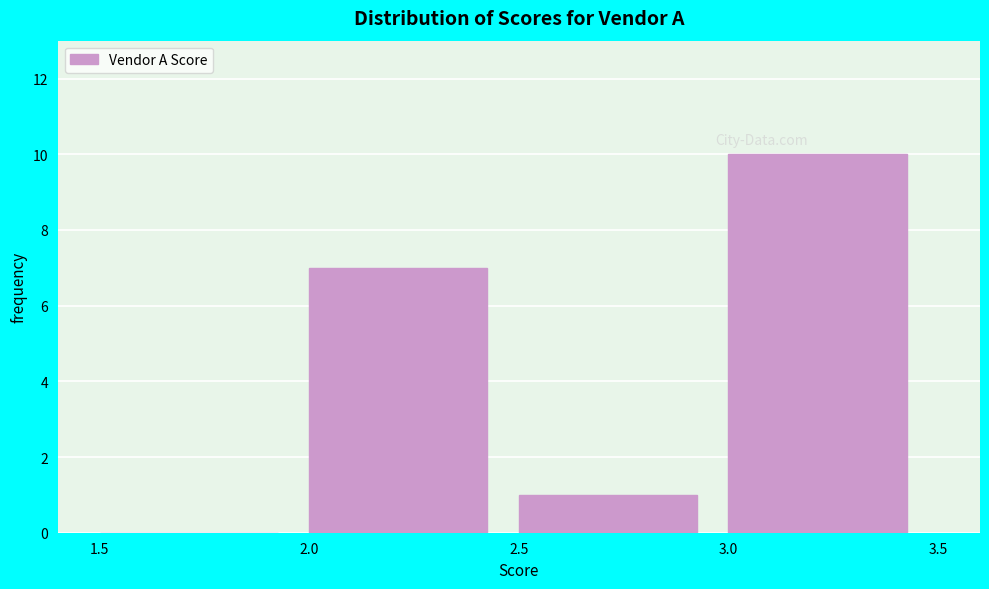

Reading left to right, list every bar in this chart as the range it spans on the x-axis followed by its height. The values are not printed on the chart, so give them approximately, as read against the axis.

1.5 to 2.0: 0
2.0 to 2.5: 7
2.5 to 3.0: 1
3.0 to 3.5: 10